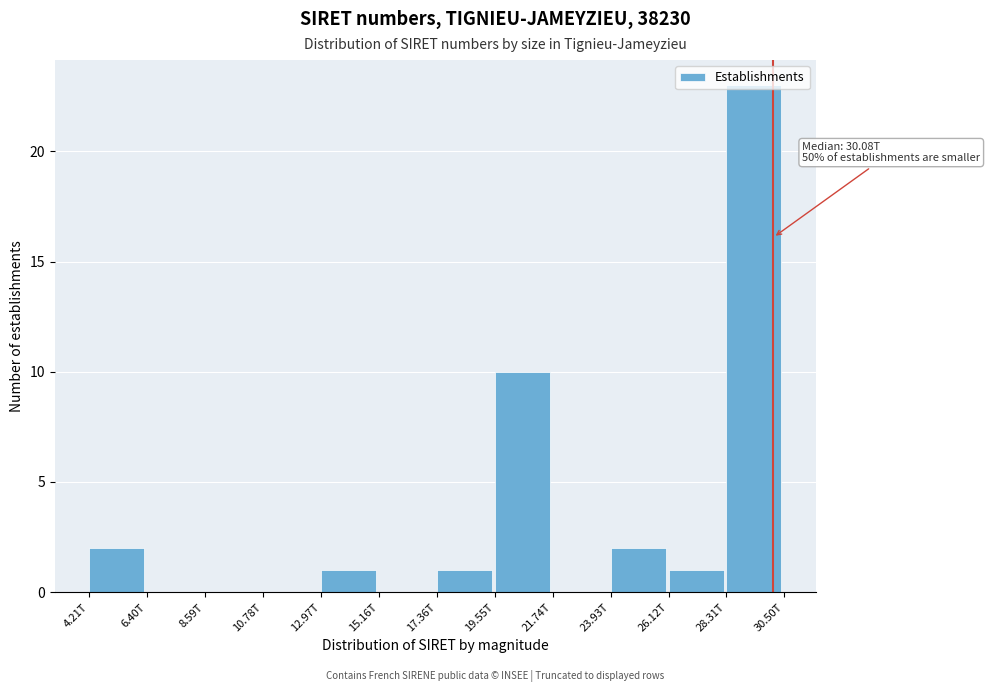

At which label is the value closest to 11?

19.55T